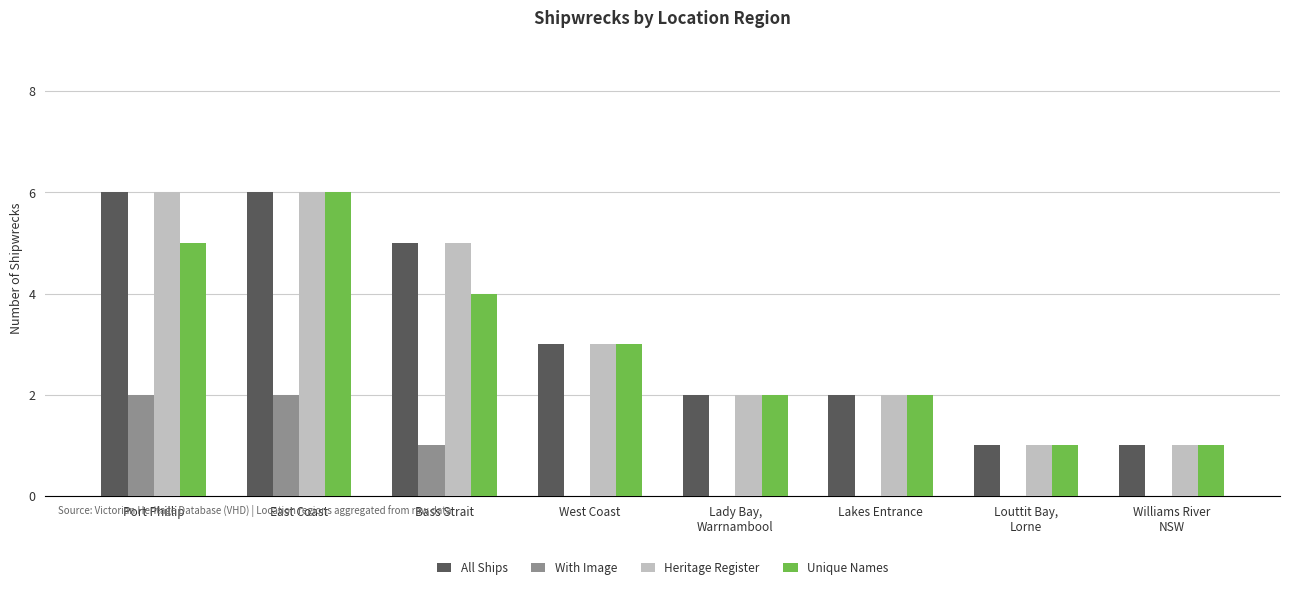

What is the total value across all series at East Coast?

20